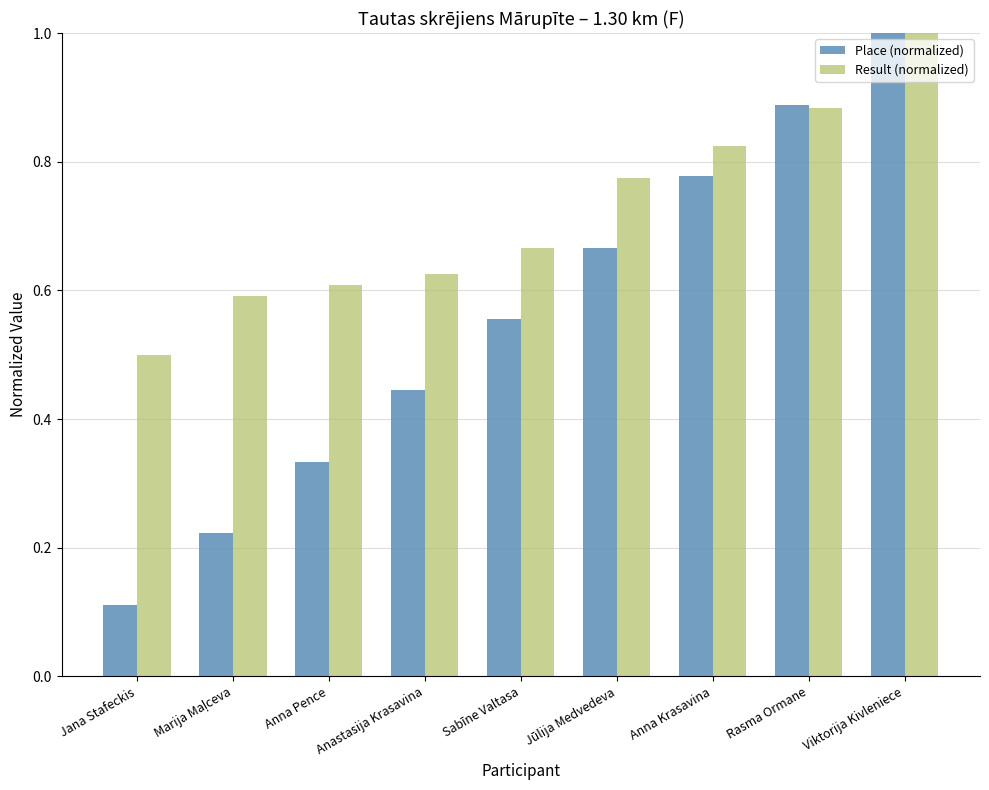

Which series has the largest total across all categories?

Result (normalized)